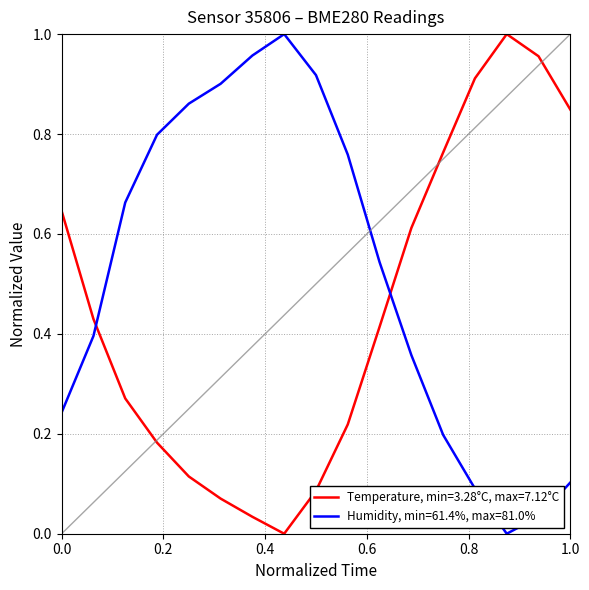

After their last crossing, which series has the higher values: Humidity, min=61.4%, max=81.0% or Temperature, min=3.28°C, max=7.12°C?

Temperature, min=3.28°C, max=7.12°C